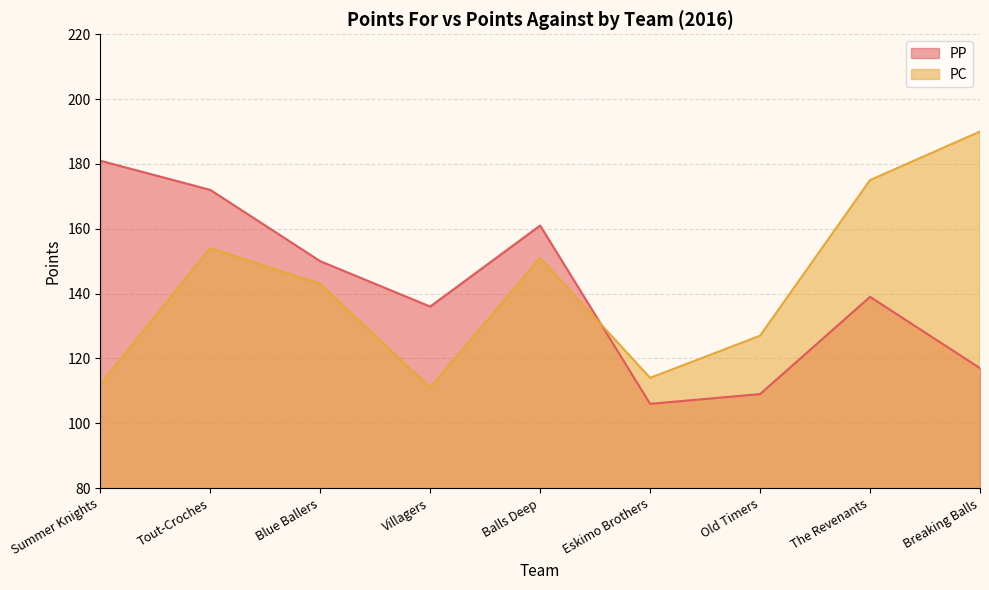

Which series has the largest range (max minus min)?

PC